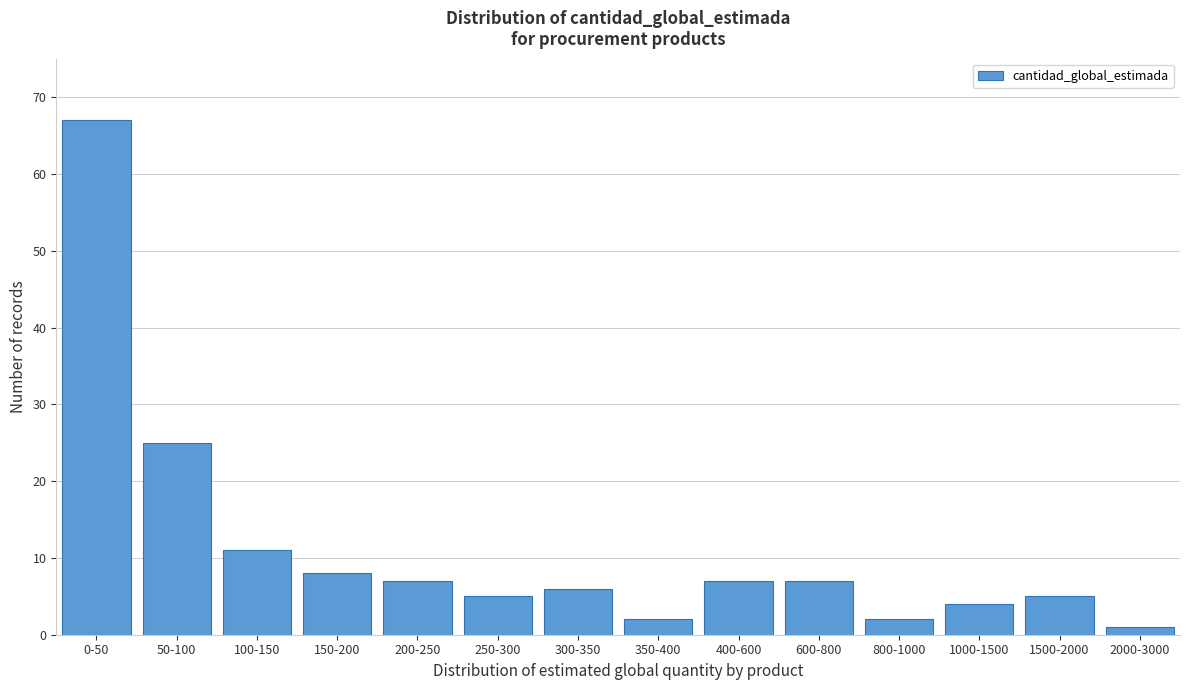

Reading left to right, what are all the values shown in this chart?

67	25	11	8	7	5	6	2	7	7	2	4	5	1